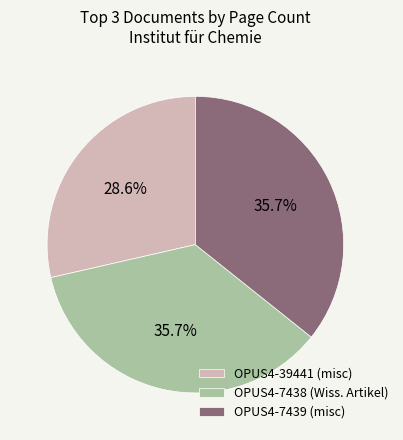

Which category has the smallest portion of the pie?

OPUS4-39441 (misc)